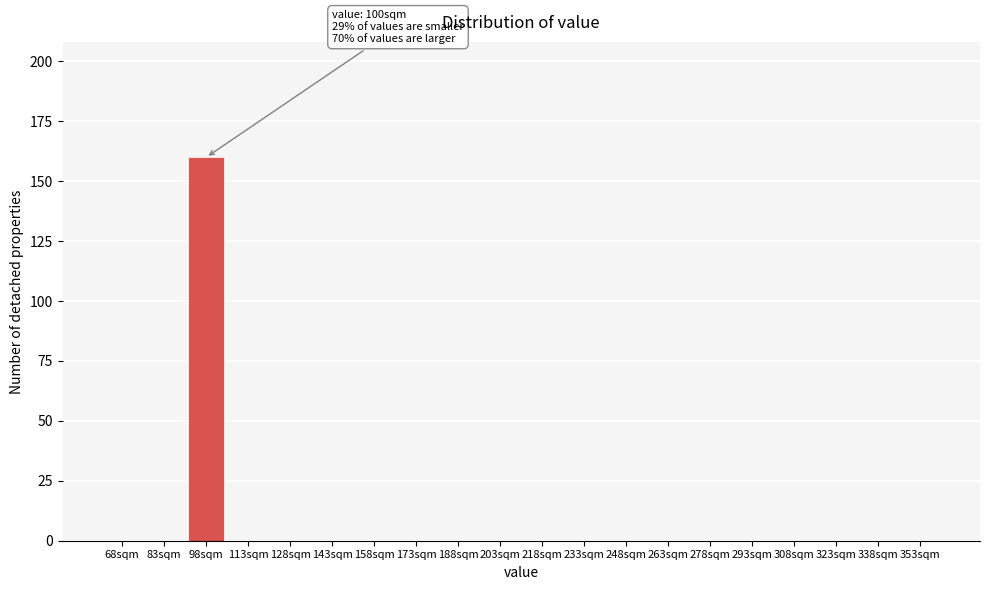

Reading left to right, list all the values displayed in this chart.

68sqm=0	83sqm=0	98sqm=160	113sqm=0	128sqm=0	143sqm=0	158sqm=0	173sqm=0	188sqm=0	203sqm=0	218sqm=0	233sqm=0	248sqm=0	263sqm=0	278sqm=0	293sqm=0	308sqm=0	323sqm=0	338sqm=0	353sqm=0